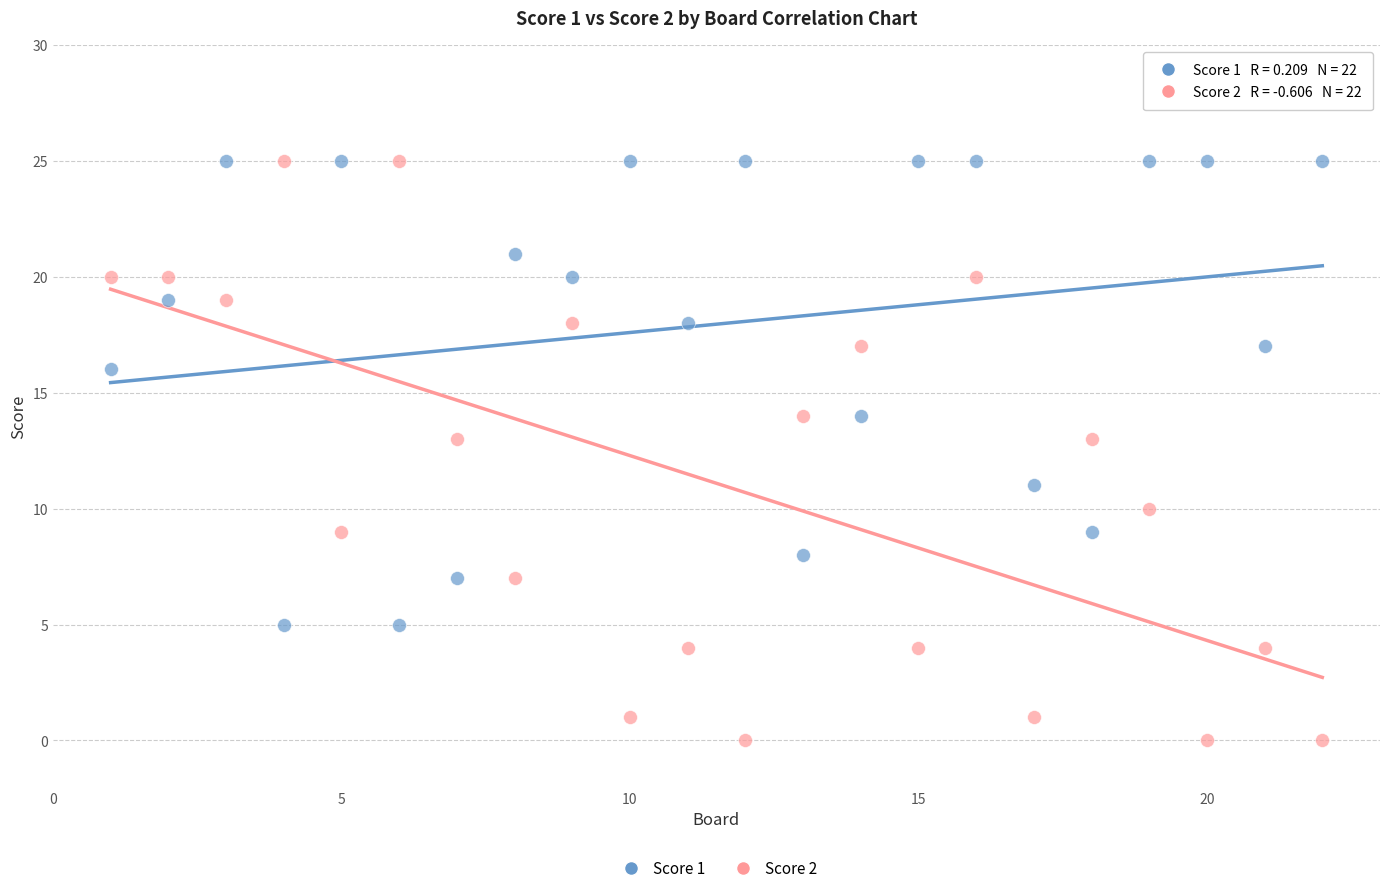

Across all data points, what is the range of Y values (max minus min)?

25